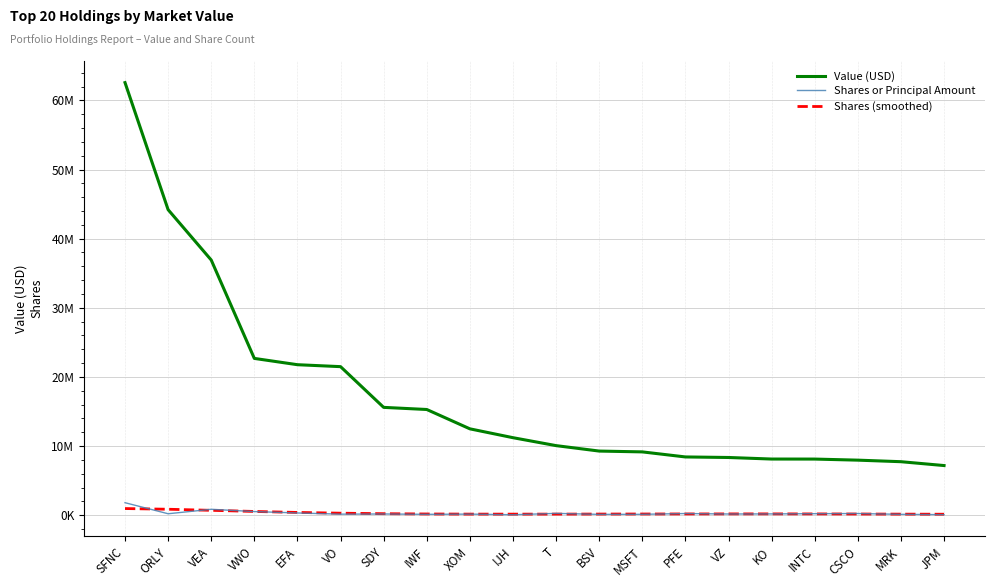

Does the chart display data point markers on the line(s)?

No